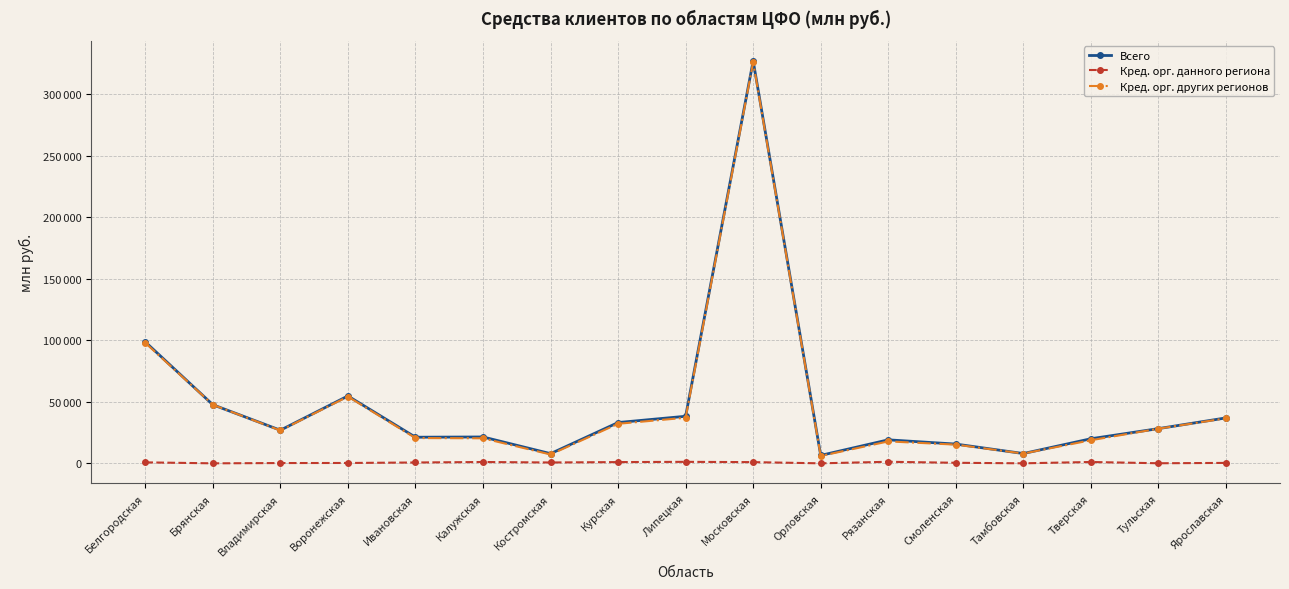

What are all the series names shown in the legend?

Всего, Кред. орг. данного региона, Кред. орг. других регионов